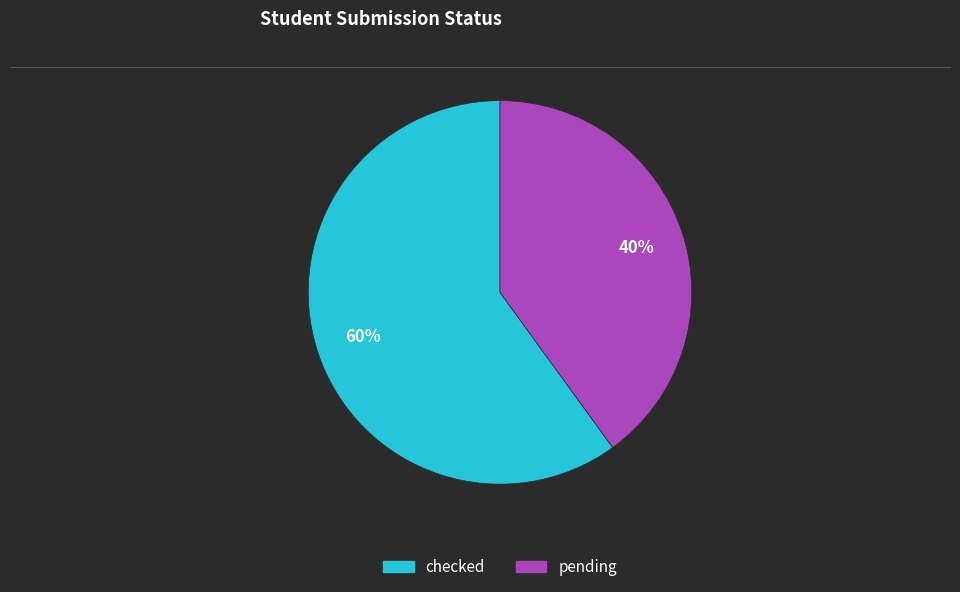

What is the largest slice in the pie chart?

checked